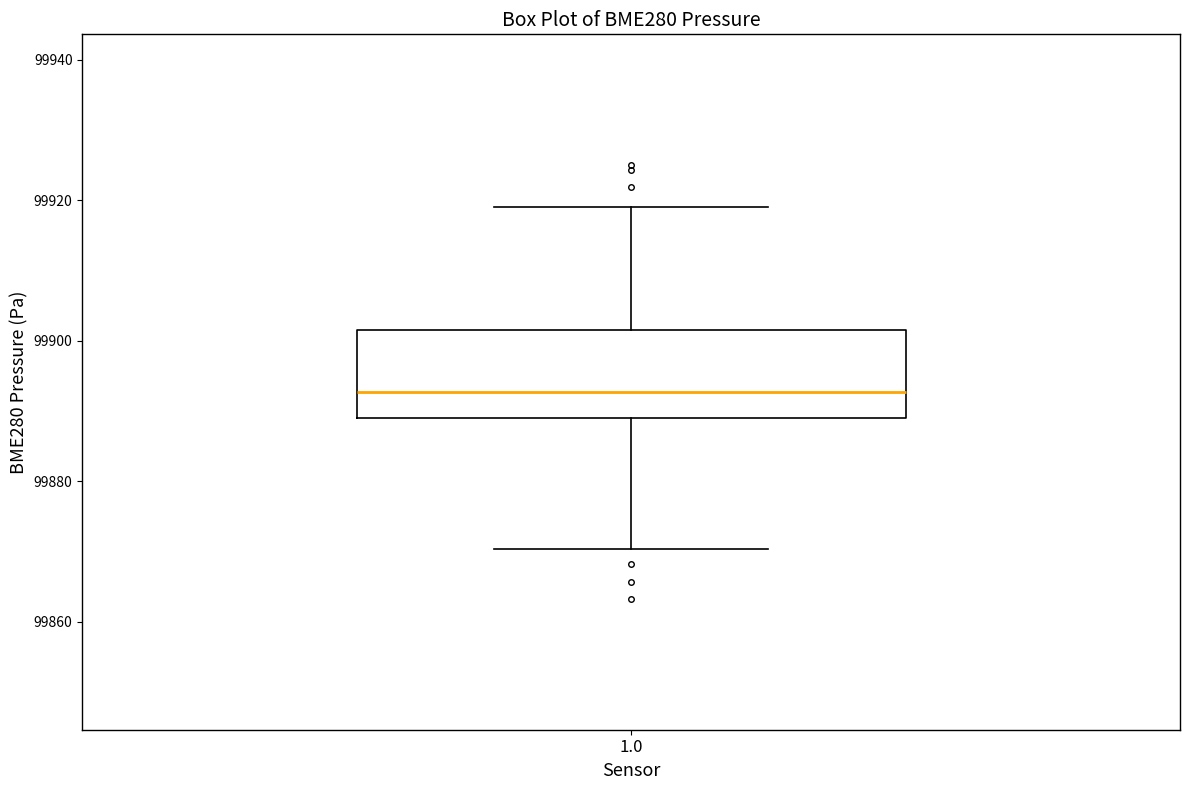

Transcribe this box plot: give where the median line is, the range the box spans, and where the two whiskers end, as read against the y-axis. The values are not printed on the chart, so give them approximately, as read against the axis.

median 99892, box 99888 to 99902, whiskers 99870 to 99918